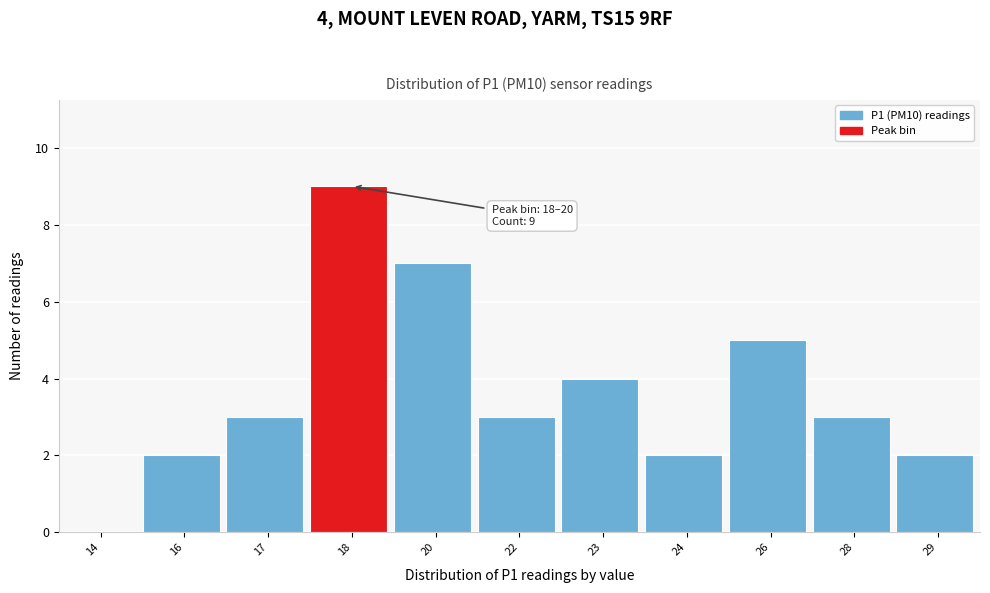

Reading right to left, extract all data points from this chart.

29=2	28=3	26=5	24=2	23=4	22=3	20=7	18=9	17=3	16=2	14=0